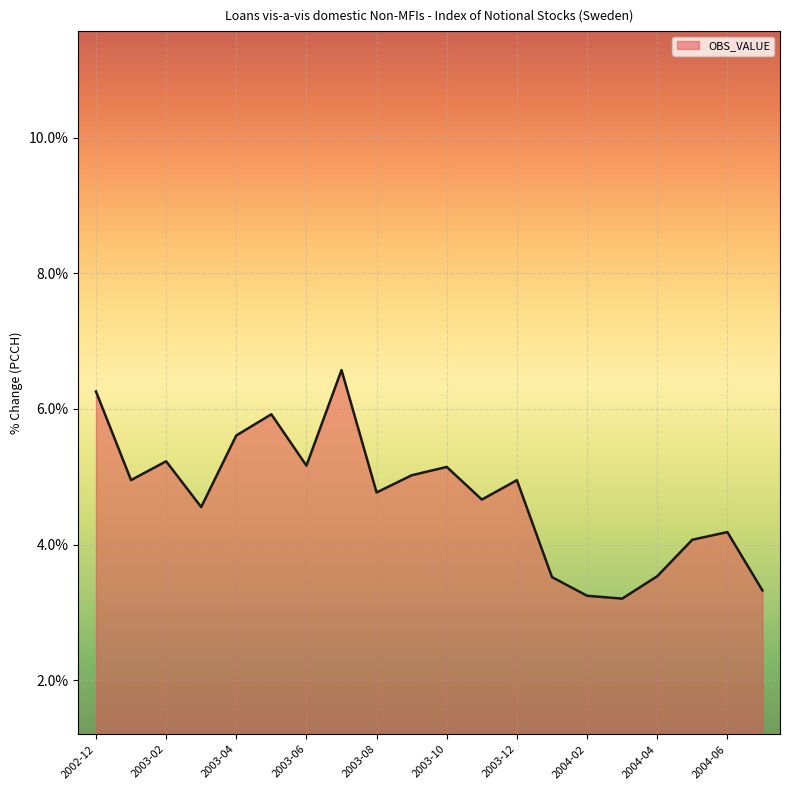

What is the smallest value displayed?

3.2